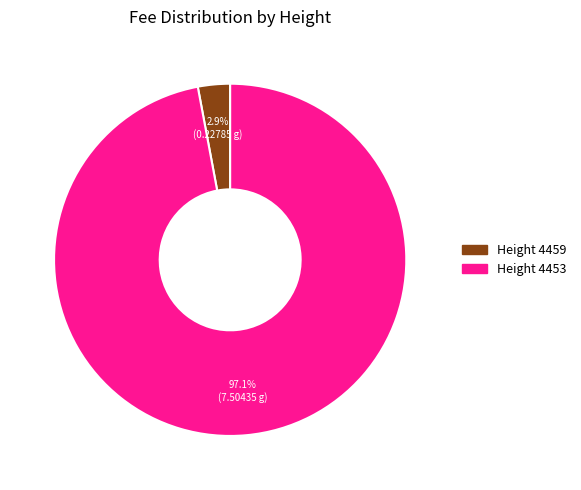

Is the sum of Height 4459 and Height 4453 greater than half?

Yes